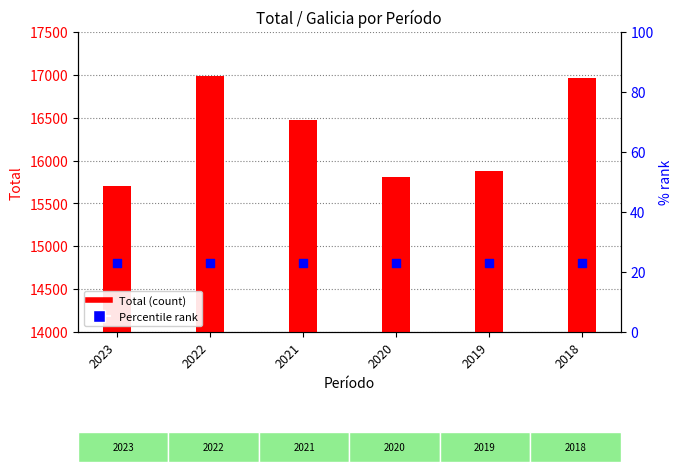

At which category is the sum across all series the highest?

2022